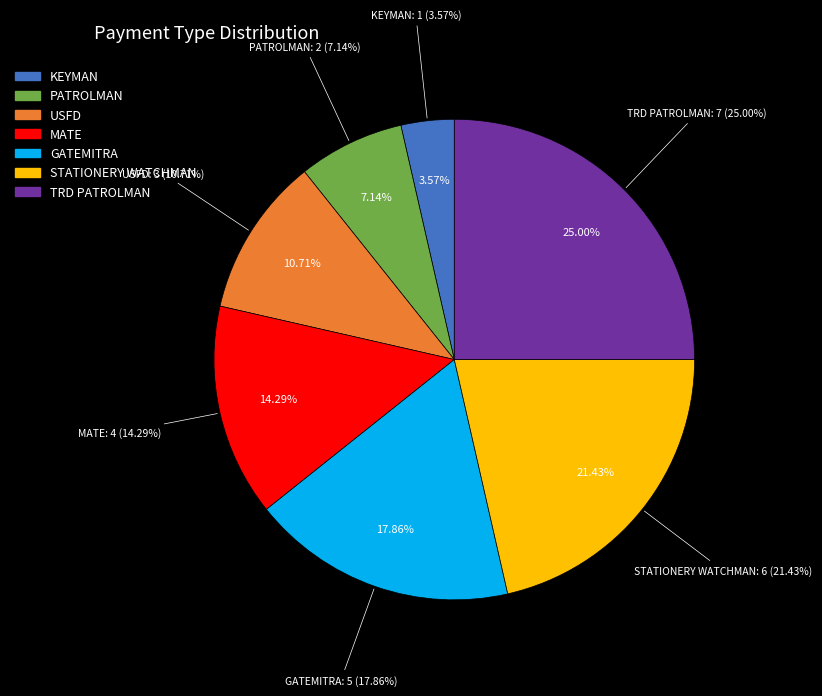

True or false: STATIONERY WATCHMAN accounts for 21% of the total.

True